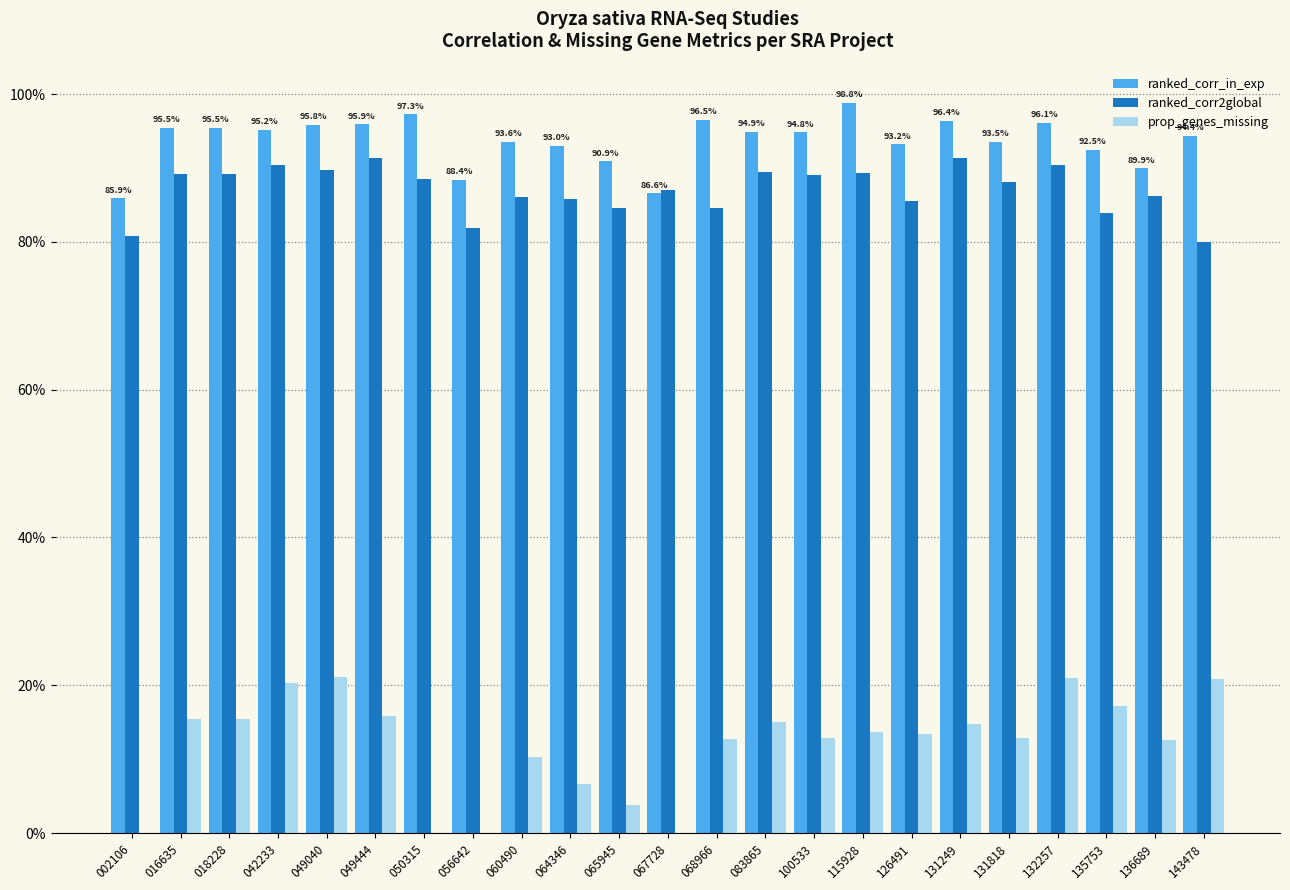

Are the bars grouped side by side (vs. stacked)?

Yes